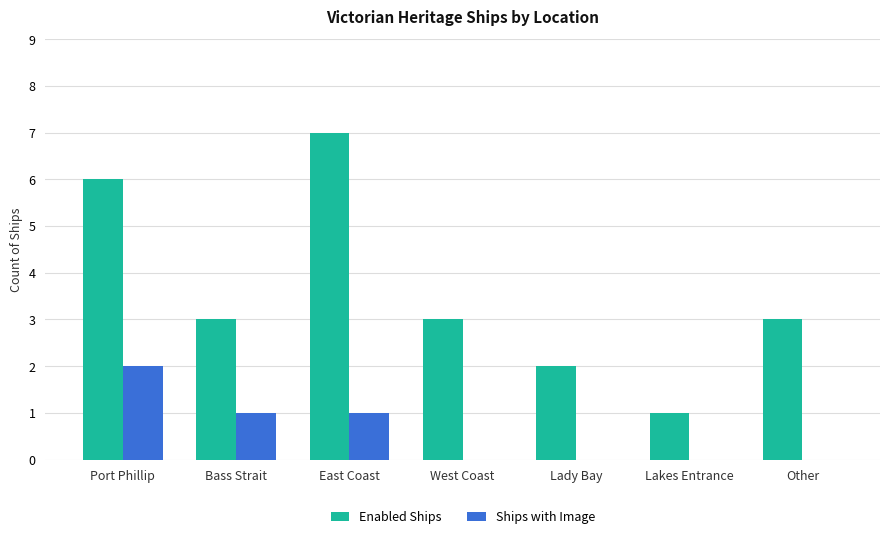

What is the spread (max minus min) of values at East Coast?

6